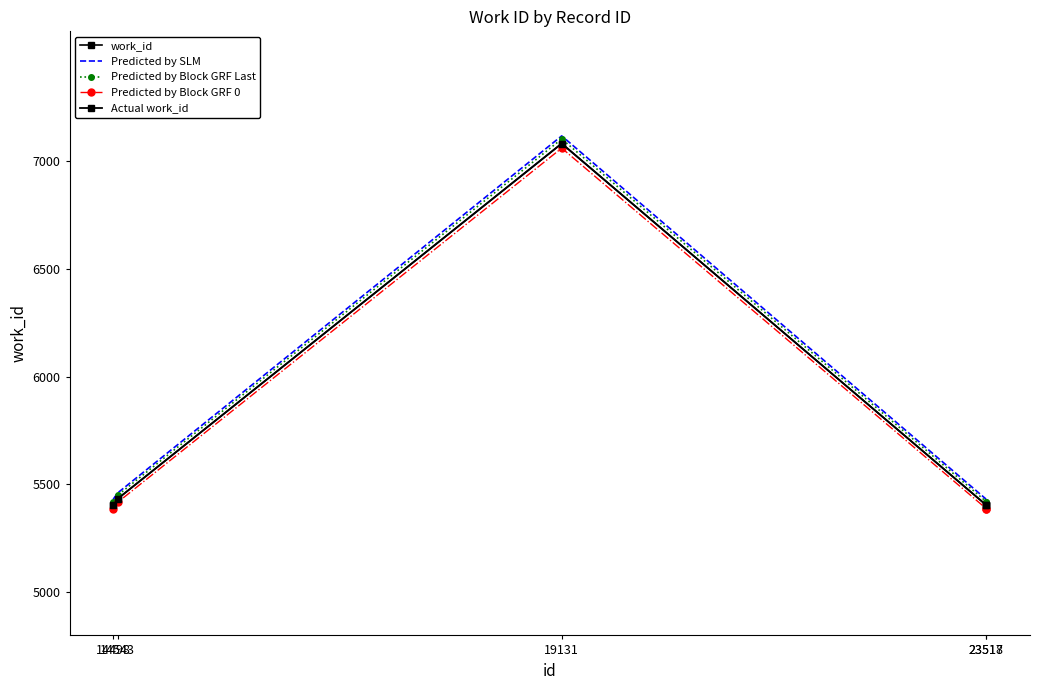

What are all the series names shown in the legend?

work_id, Predicted by SLM, Predicted by Block GRF Last, Predicted by Block GRF 0, Actual work_id